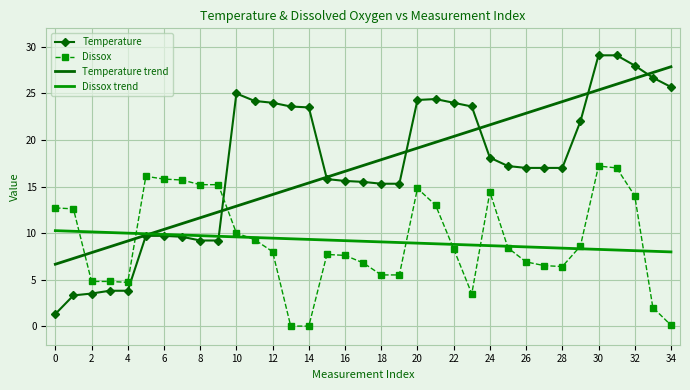

Which series has the largest range (max minus min)?

Temperature